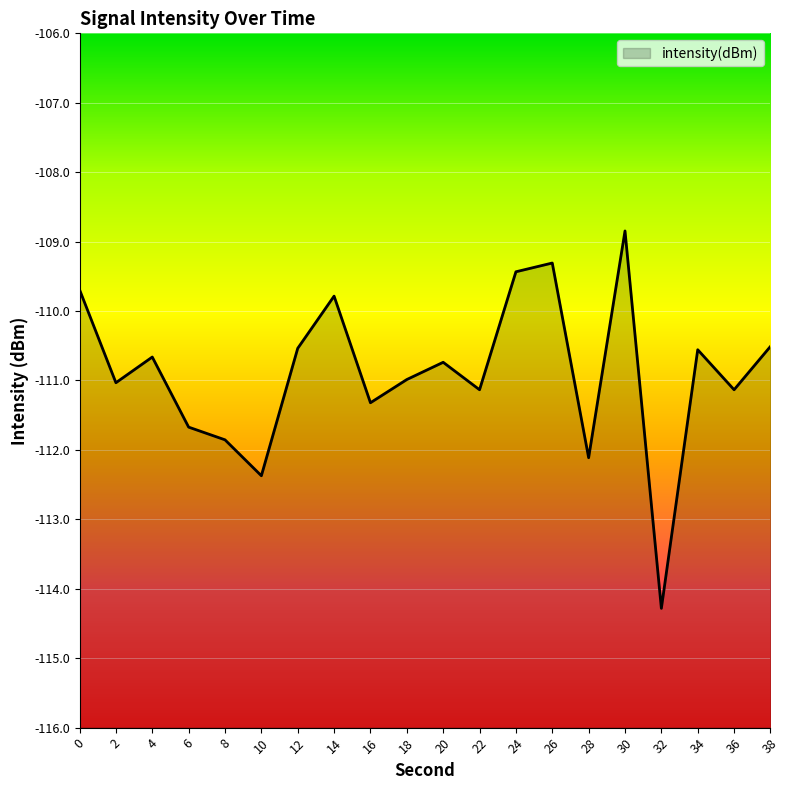

Reading left to right, transcribe all the data shown in this chart.

-109.7	-111.0	-110.7	-111.7	-111.9	-112.4	-110.5	-109.8	-111.3	-111.0	-110.7	-111.1	-109.4	-109.3	-112.1	-108.8	-114.3	-110.6	-111.1	-110.5